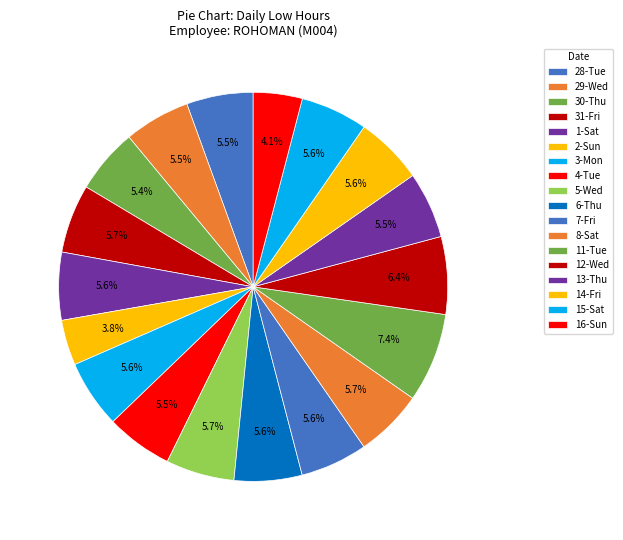

Between 16-Sun and 6-Thu, which is larger?

6-Thu